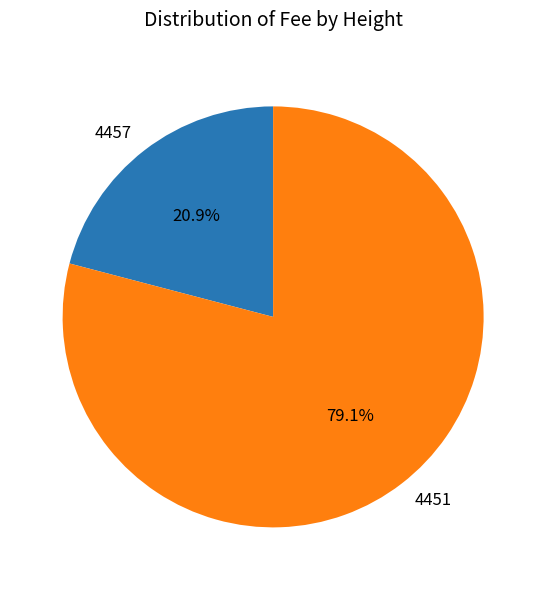

Combined, what portion of the pie is 4457 and 4451?

100.0%